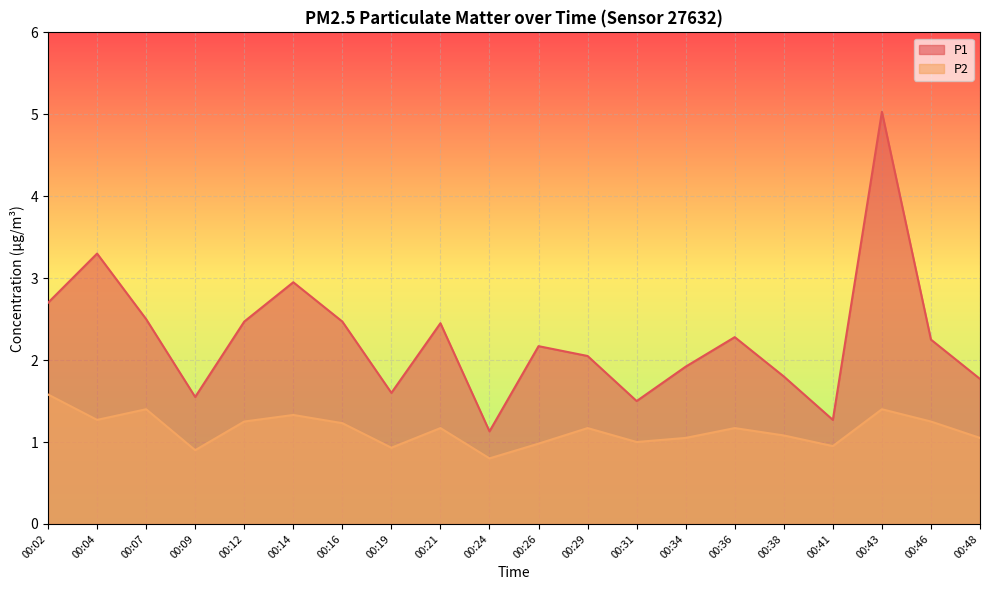

Reading left to right, extract all data points from this chart.

P1: 2.7	3.3	2.5	1.6	2.5	3.0	2.5	1.6	2.5	1.1	2.2	2.0	1.5	1.9	2.3	1.8	1.3	5.0	2.2	1.8
P2: 1.6	1.3	1.4	0.9	1.2	1.3	1.2	0.9	1.2	0.8	1.0	1.2	1.0	1.1	1.2	1.1	0.9	1.4	1.2	1.1